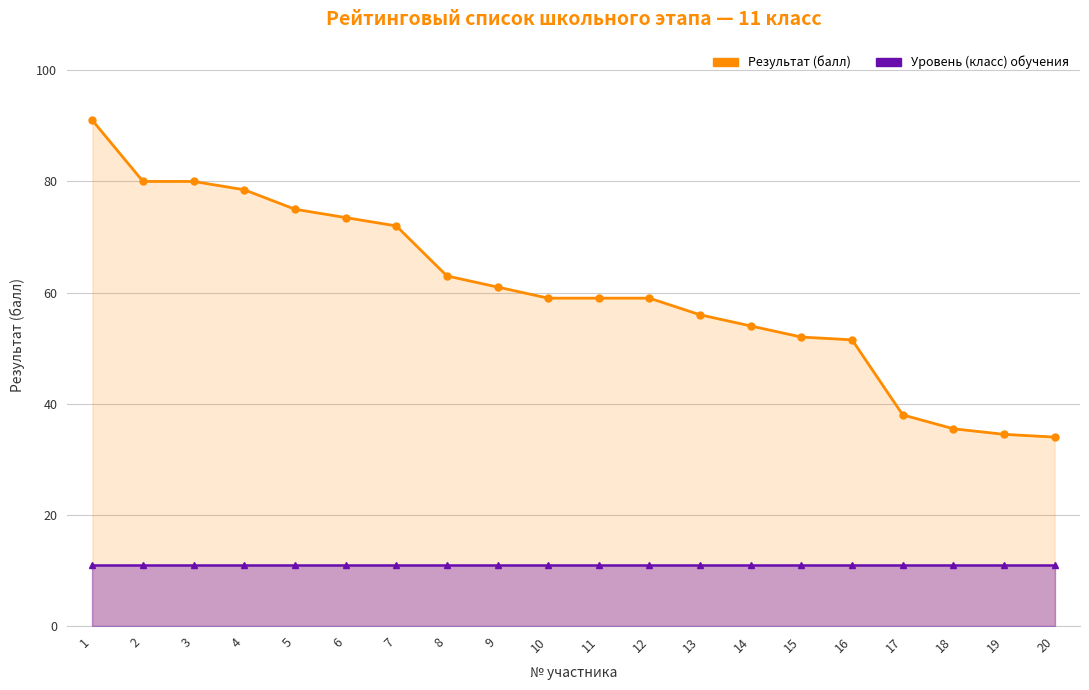

What is the approximate value of Уровень (класс) обучения at 19?

11.0